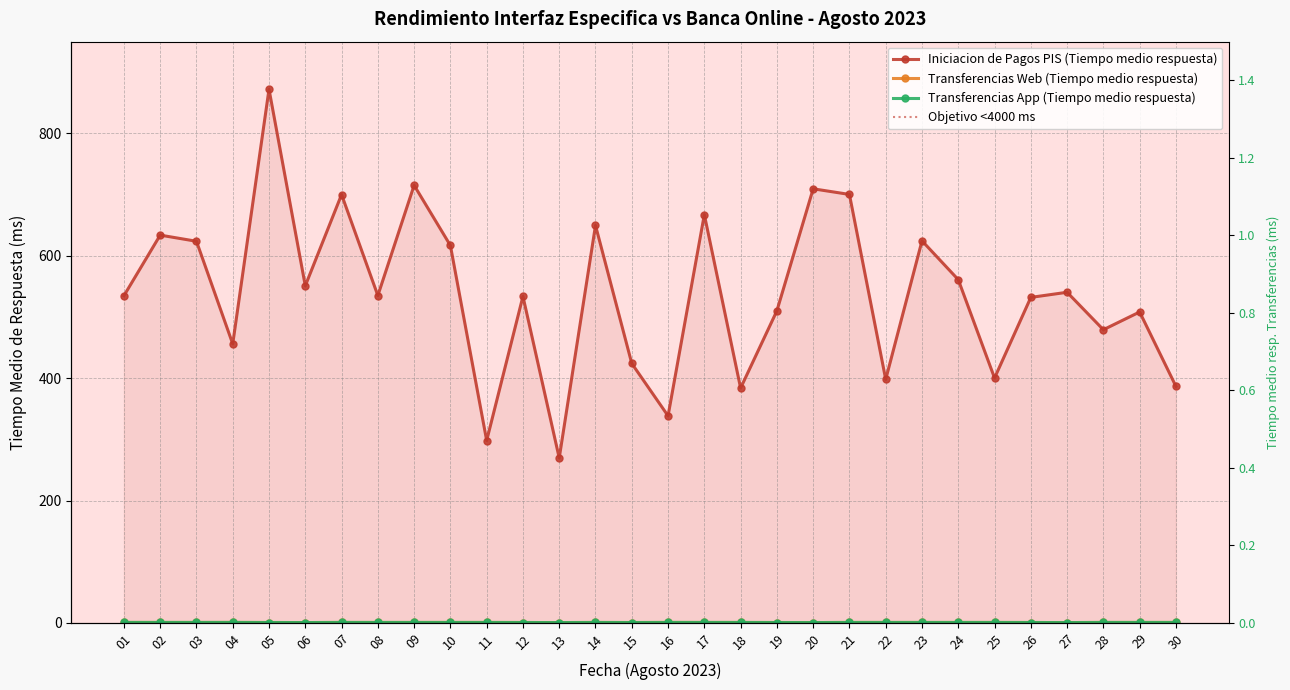

Reading left to right, what are all the values shown in this chart?

Iniciacion de Pagos PIS (Tiempo medio respuesta): 01=534.6	02=633.8	03=623.7	04=456.0	05=872.2	06=550.9	07=700.1	08=535.0	09=715.2	10=616.8	11=298.0	12=533.7	13=269.5	14=649.6	15=424.0	16=338.3	17=667.3	18=383.8	19=510.1	20=709.5	21=700.3	22=398.0	23=624.5	24=561.0	25=400.2	26=532.0	27=540.4	28=479.2	29=508.2	30=386.6
Transferencias Web (Tiempo medio respuesta): 01=0.7	02=0.7	03=0.7	04=0.7	05=0.6	06=0.5	07=0.7	08=0.7	09=0.7	10=0.7	11=0.7	12=0.6	13=0.5	14=0.7	15=0.6	16=0.7	17=0.7	18=0.7	19=0.6	20=0.5	21=0.7	22=0.7	23=0.7	24=0.7	25=0.7	26=0.6	27=0.5	28=0.7	29=0.7	30=0.7
Transferencias App (Tiempo medio respuesta): 01=0.7	02=0.7	03=0.7	04=0.7	05=0.6	06=0.5	07=0.7	08=0.7	09=0.7	10=0.7	11=0.7	12=0.6	13=0.5	14=0.7	15=0.6	16=0.7	17=0.7	18=0.7	19=0.6	20=0.5	21=0.7	22=0.7	23=0.7	24=0.7	25=0.7	26=0.6	27=0.5	28=0.7	29=0.7	30=0.7